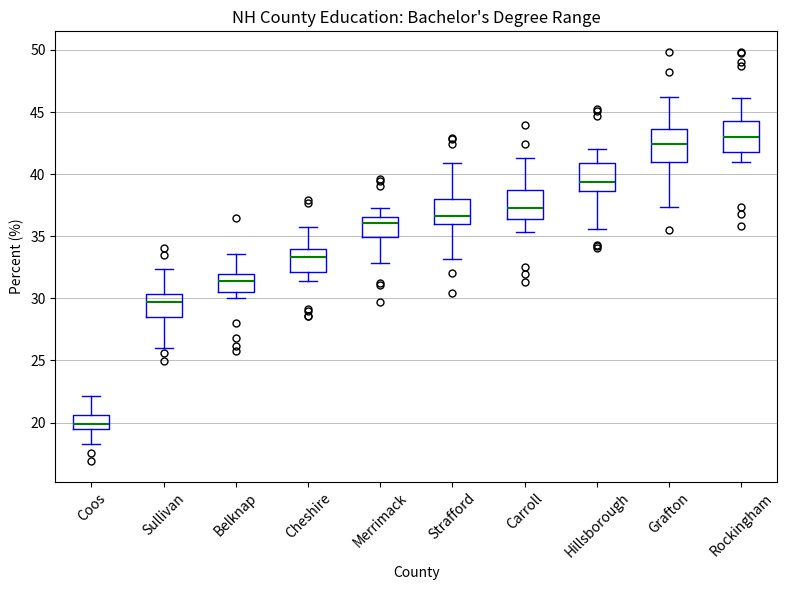

Reading left to right, transcribe this box plot: for each box, give where its median line is, the range the box spans, and where its two whiskers end, as read against the y-axis. The values are not printed on the chart, so give them approximately, as read against the axis.

Coos: median 20.0, box 19.5 to 20.5, whiskers 18.5 to 22.0
Sullivan: median 29.5, box 28.5 to 30.5, whiskers 26.0 to 32.5
Belknap: median 31.5, box 30.5 to 32.0, whiskers 30.0 to 33.5
Cheshire: median 33.5, box 32.0 to 34.0, whiskers 31.5 to 35.5
Merrimack: median 36.0, box 35.0 to 36.5, whiskers 33.0 to 37.5
Strafford: median 36.5, box 36.0 to 38.0, whiskers 33.0 to 41.0
Carroll: median 37.5, box 36.5 to 38.5, whiskers 35.5 to 41.5
Hillsborough: median 39.5, box 38.5 to 41.0, whiskers 35.5 to 42.0
Grafton: median 42.5, box 41.0 to 43.5, whiskers 37.5 to 46.0
Rockingham: median 43.0, box 42.0 to 44.5, whiskers 41.0 to 46.0